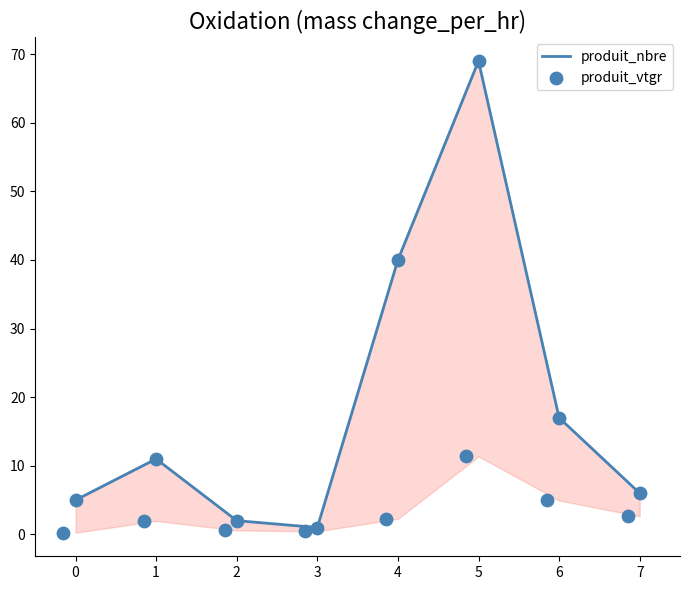

Which series contains the lowest Y value?

produit_vtgr